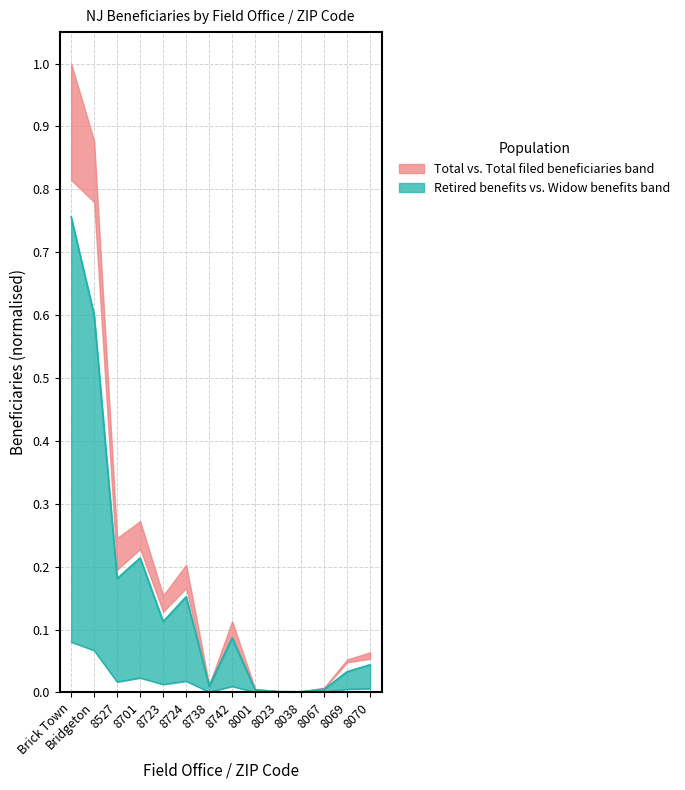

What is the difference between the highest and lowest values at 8724?

0.2